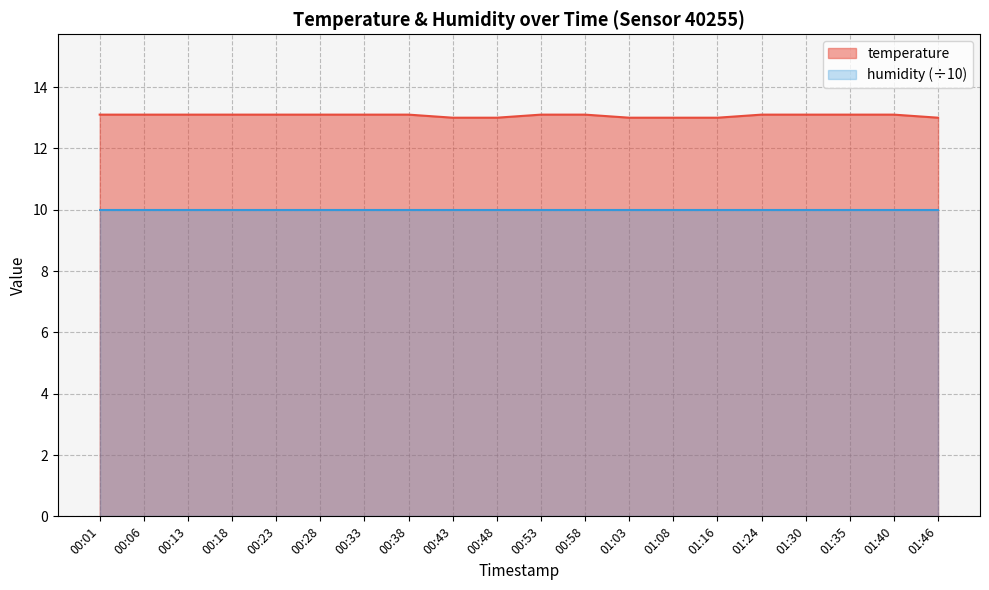

Rank the categories by value from lowest to highest.

00:43, 00:48, 01:03, 01:08, 01:16, 01:46, 00:01, 00:06, 00:13, 00:18, 00:23, 00:28, 00:33, 00:38, 00:53, 00:58, 01:24, 01:30, 01:35, 01:40